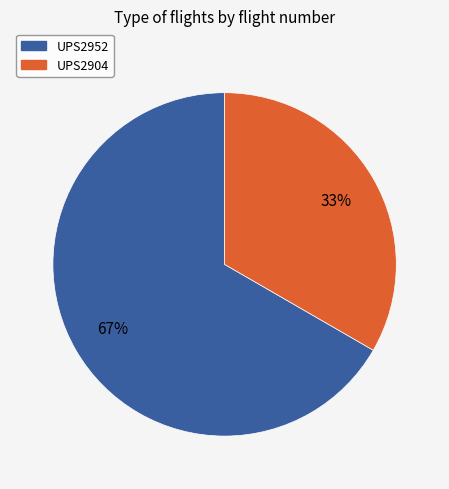

Is the sum of UPS2952 and UPS2904 greater than half?

Yes